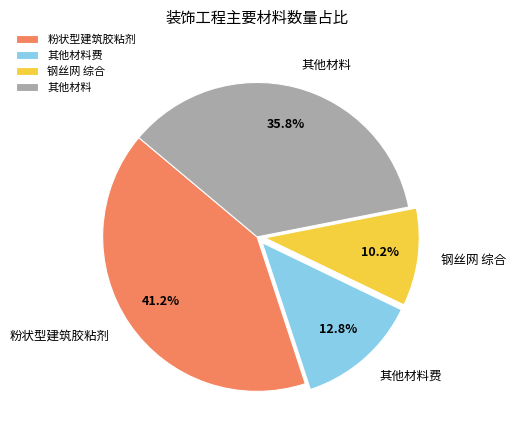

Is there any slice that represents more than half of the pie?

No